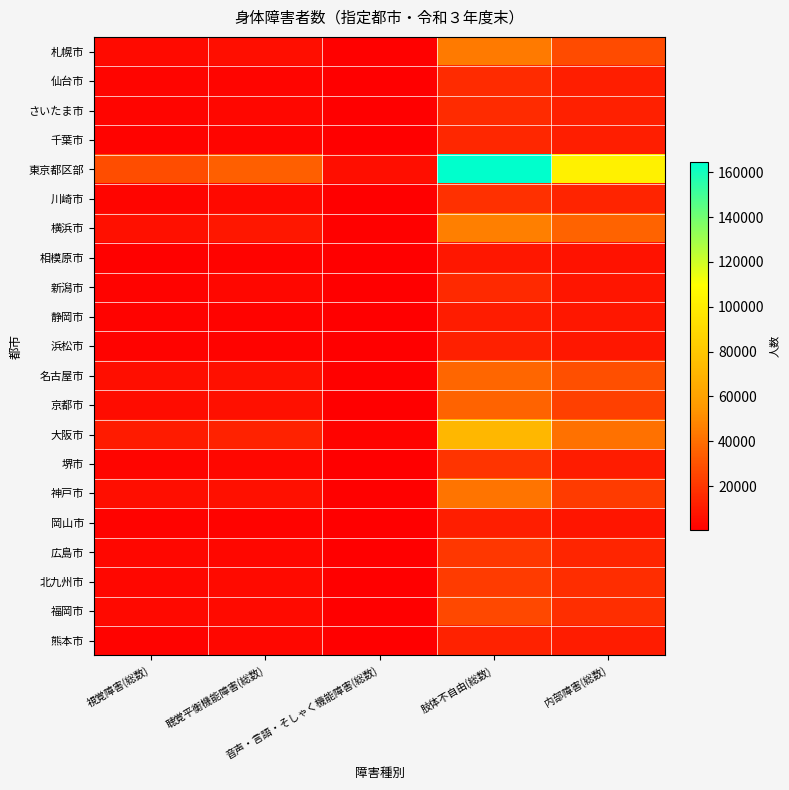

Rank the series at 肢体不自由(総数) from highest to lowest value.

東京都区部, 大阪市, 横浜市, 札幌市, 神戸市, 名古屋市, 京都市, 福岡市, 北九州市, 広島市, 堺市, 川崎市, 仙台市, さいたま市, 新潟市, 千葉市, 熊本市, 浜松市, 岡山市, 静岡市, 相模原市